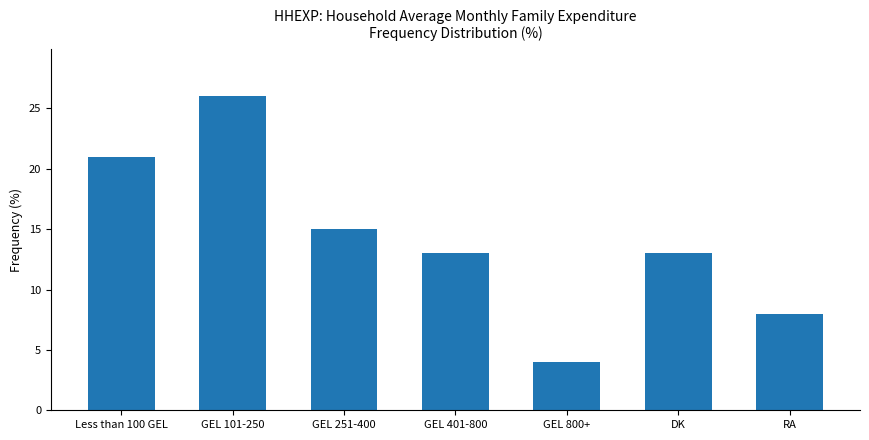

The value at GEL 251-400 is 23. True or false?

False